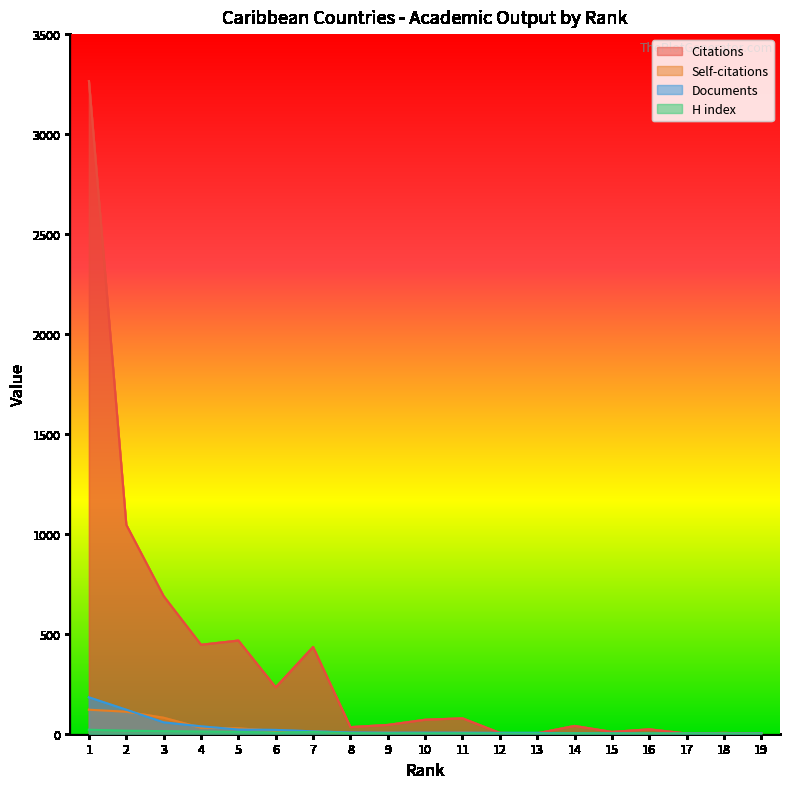

Rank the series by their maximum value, from lowest to highest.

H index, Self-citations, Documents, Citations